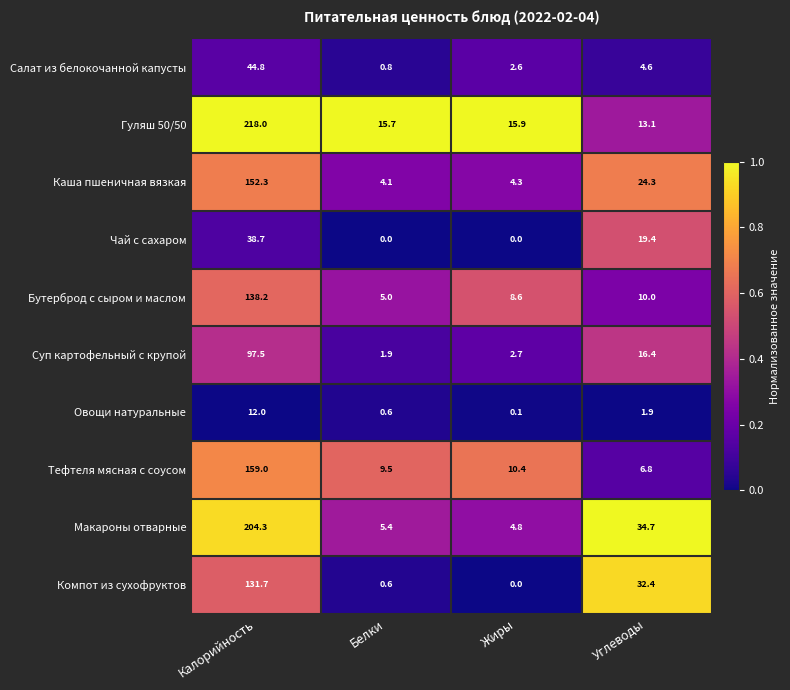

How many categories are shown in the chart?

4